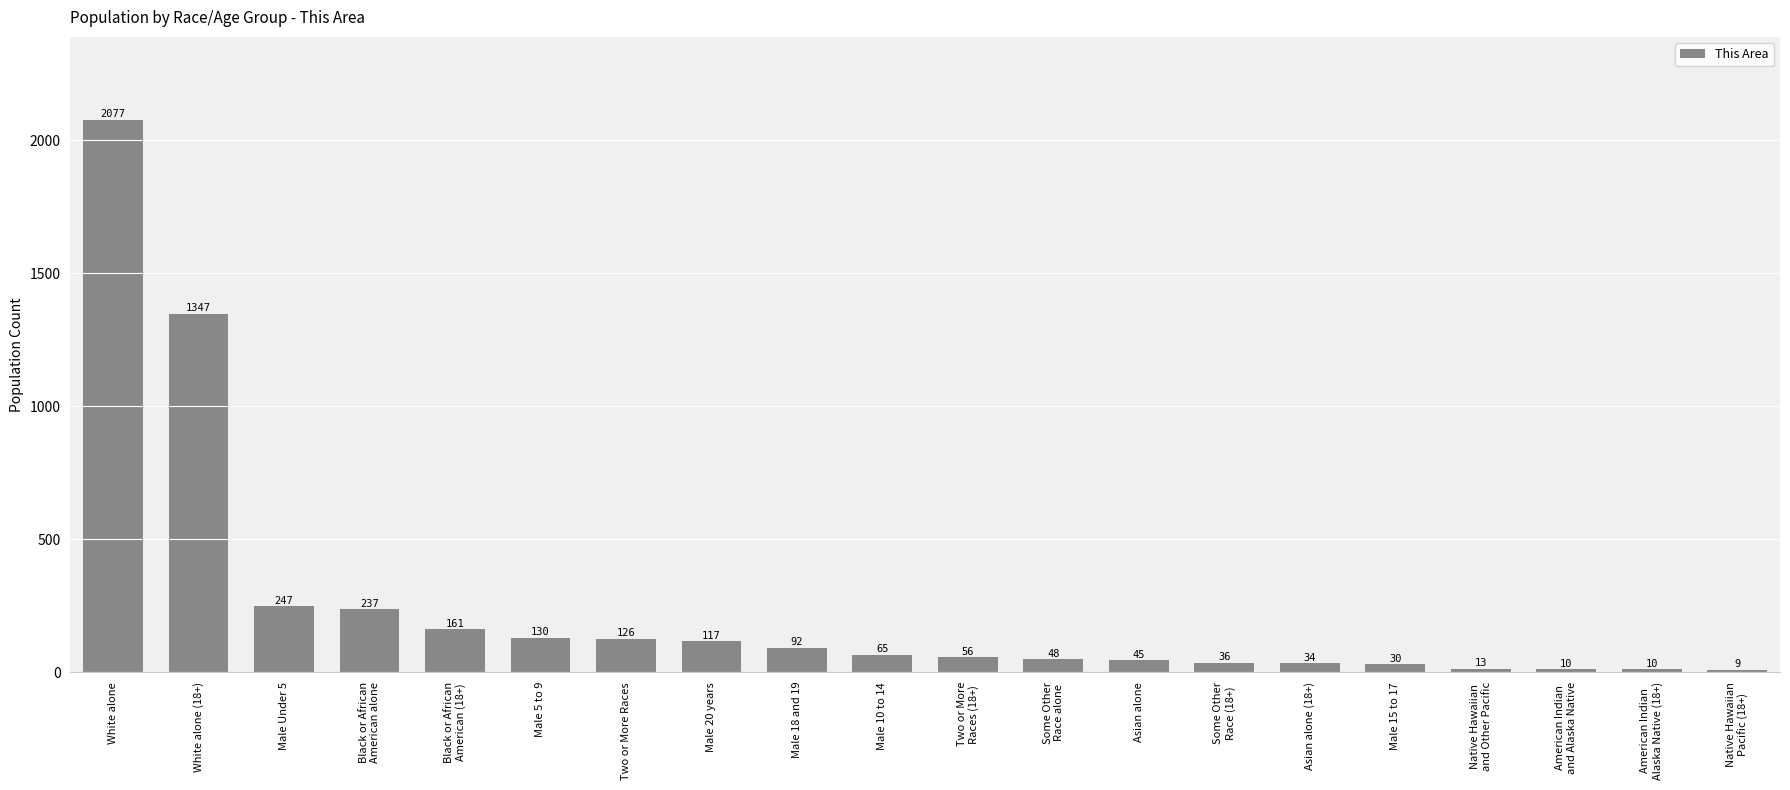

What is the value of the 3rd bar from the left?

247